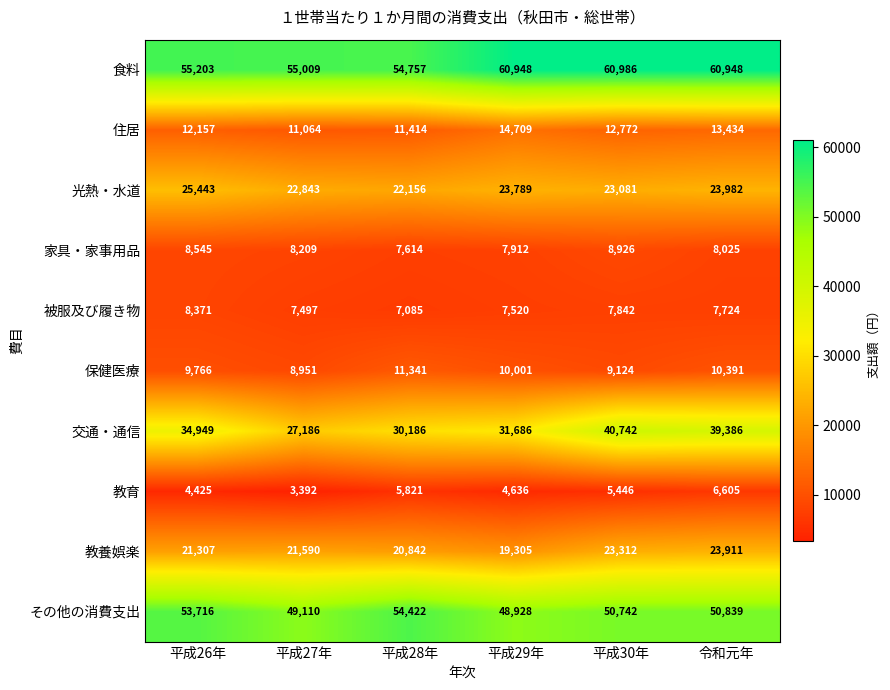

What is the smallest value displayed?

3392